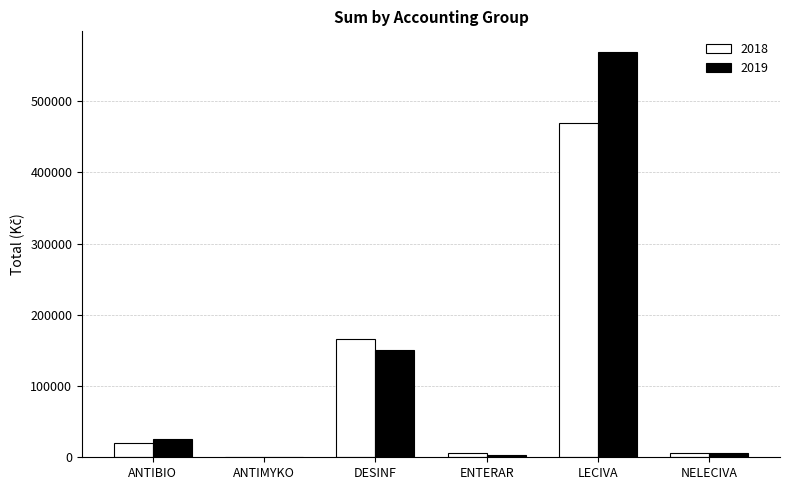

How many values in the 2019 series exceed 25997?

3